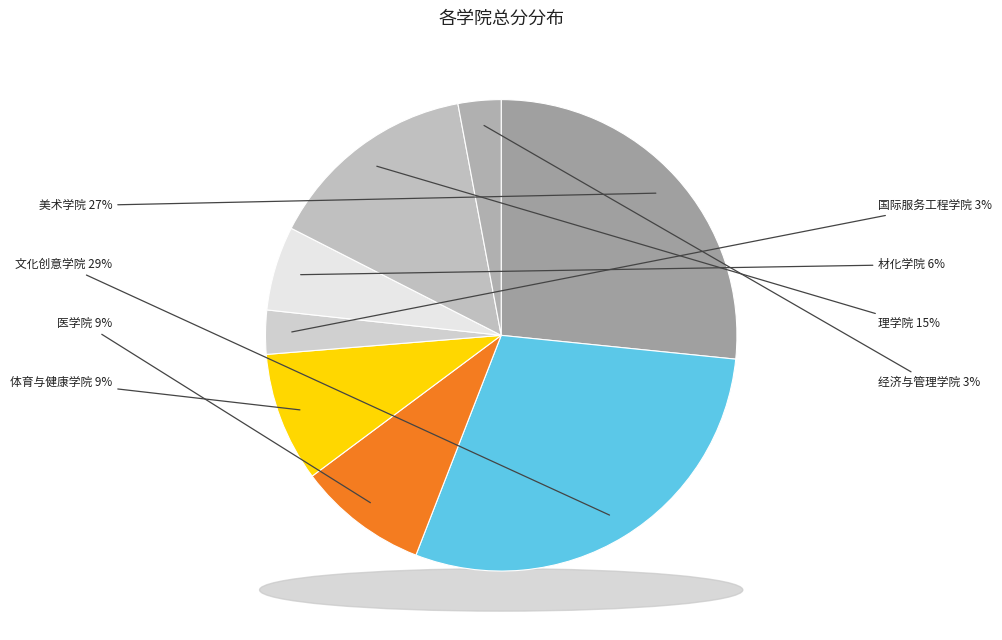

Is it true that 19 is 9% of the pie?

False